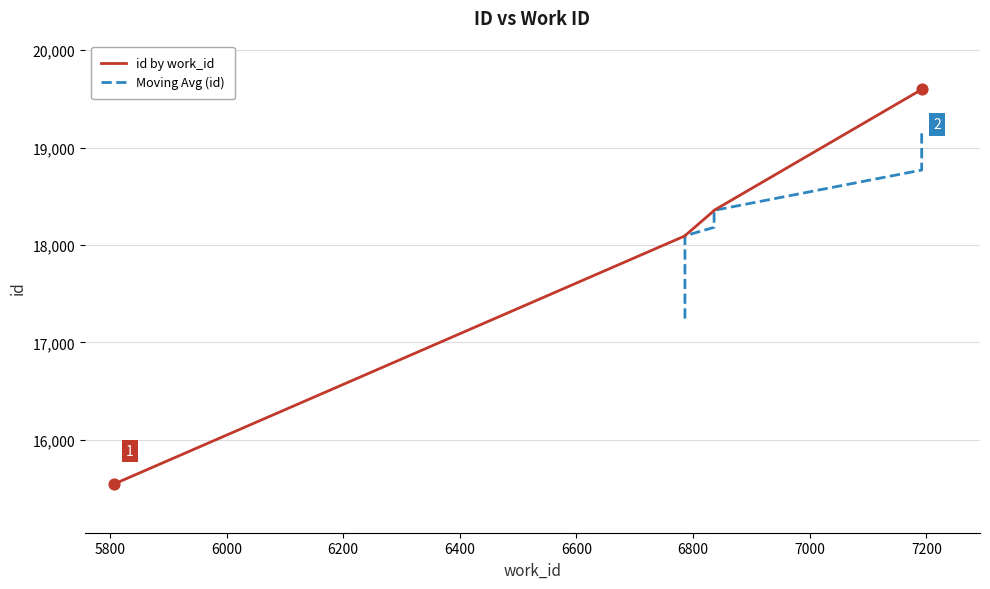

What is the change in value from 6786 to 7192?

+1503